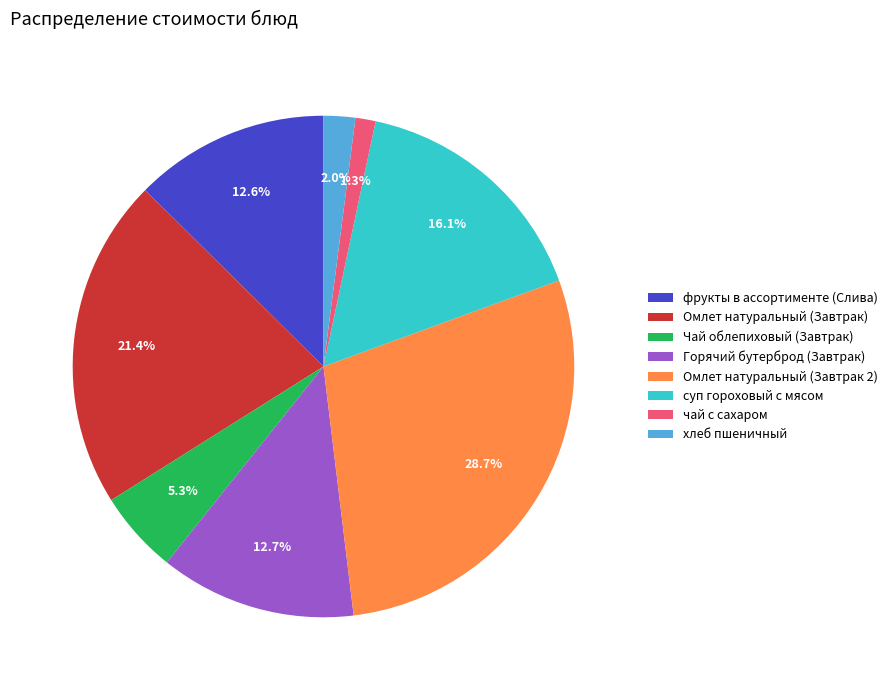

What is the ratio of the value at суп гороховый с мясом to the value at Горячий бутерброд (Завтрак)?

1.3